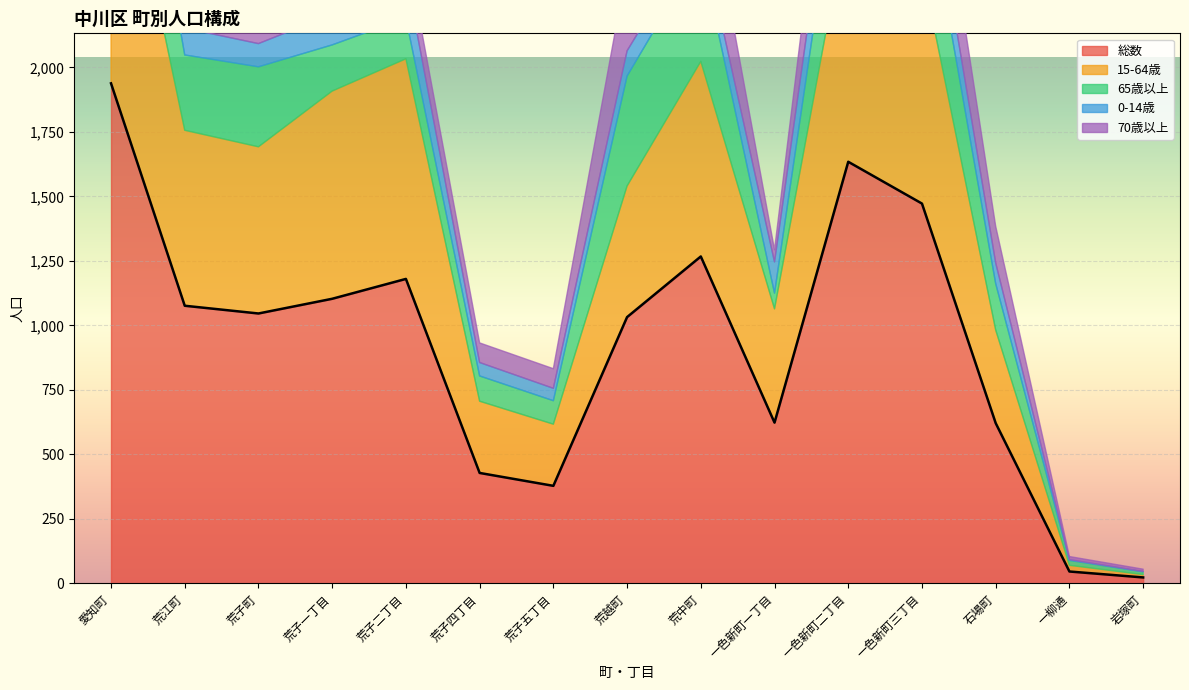

Reading left to right, list all the values displayed in this chart.

総数: 愛知町=1938	荒江町=1076	荒子町=1046	荒子一丁目=1103	荒子二丁目=1180	荒子四丁目=428	荒子五丁目=378	荒越町=1032	荒中町=1267	一色新町一丁目=623	一色新町二丁目=1634	一色新町三丁目=1472	石場町=621	一柳通=46	岩塚町=23
15-64歳: 愛知町=1182	荒江町=680	荒子町=646	荒子一丁目=805	荒子二丁目=853	荒子四丁目=278	荒子五丁目=239	荒越町=508	荒中町=756	一色新町一丁目=441	一色新町二丁目=968	一色新町三丁目=914	石場町=361	一柳通=24	岩塚町=11
65歳以上: 愛知町=559	荒江町=292	荒子町=310	荒子一丁目=179	荒子二丁目=158	荒子四丁目=98	荒子五丁目=91	荒越町=426	荒中町=426	一色新町一丁目=61	一色新町二丁目=463	一色新町三丁目=394	石場町=180	一柳通=19	岩塚町=11
0-14歳: 愛知町=197	荒江町=104	荒子町=90	荒子一丁目=119	荒子二丁目=169	荒子四丁目=52	荒子五丁目=48	荒越町=98	荒中町=85	一色新町一丁目=121	一色新町二丁目=203	一色新町三丁目=164	石場町=80	一柳通=3	岩塚町=1
70歳以上: 愛知町=433	荒江町=229	荒子町=239	荒子一丁目=134	荒子二丁目=110	荒子四丁目=76	荒子五丁目=76	荒越町=325	荒中町=317	一色新町一丁目=47	一色新町二丁目=353	一色新町三丁目=295	石場町=142	一柳通=12	岩塚町=9